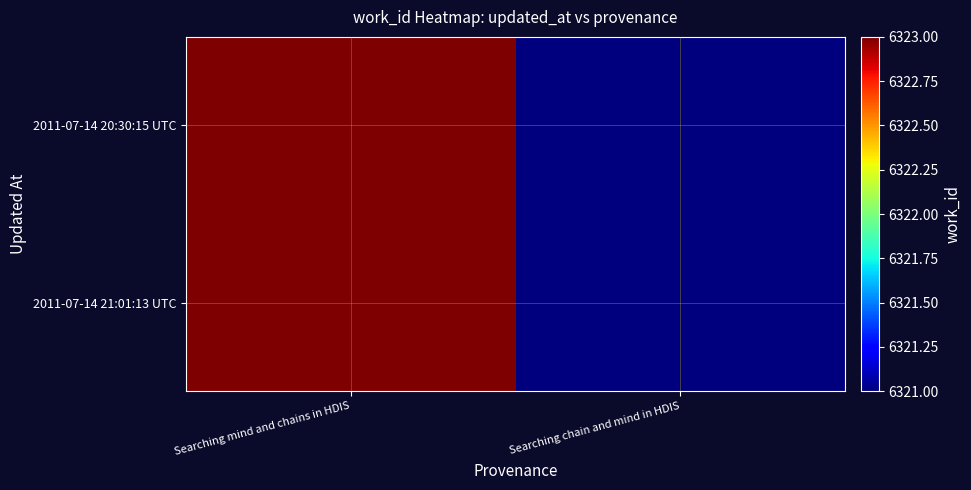

Reading left to right, what are all the values shown in this chart?

2011-07-14 20:30:15 UTC: Searching mind and chains in HDIS=6323	Searching chain and mind in HDIS=6321
2011-07-14 21:01:13 UTC: Searching mind and chains in HDIS=6323	Searching chain and mind in HDIS=6321